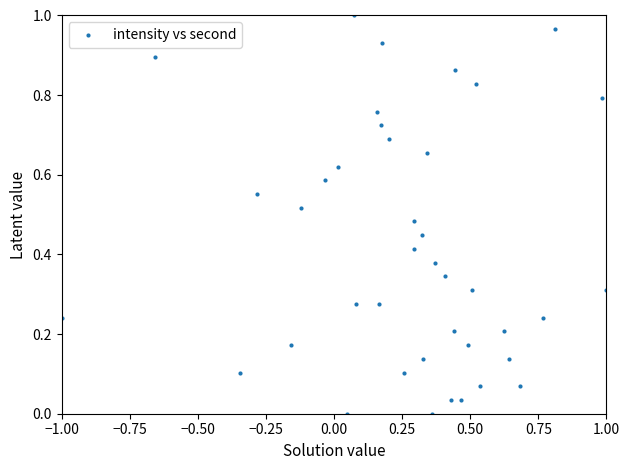

What is the range of X values (max minus min)?

2.0